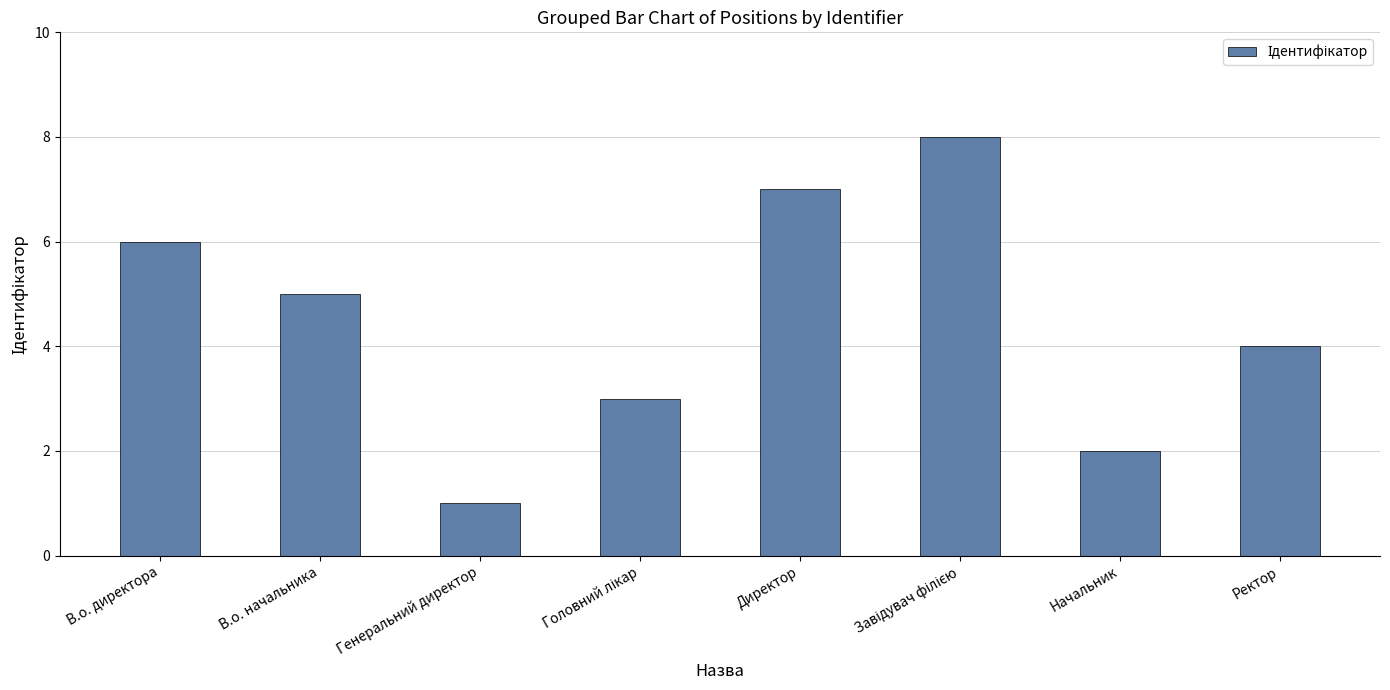

What is the value of the 3rd bar from the left?

1